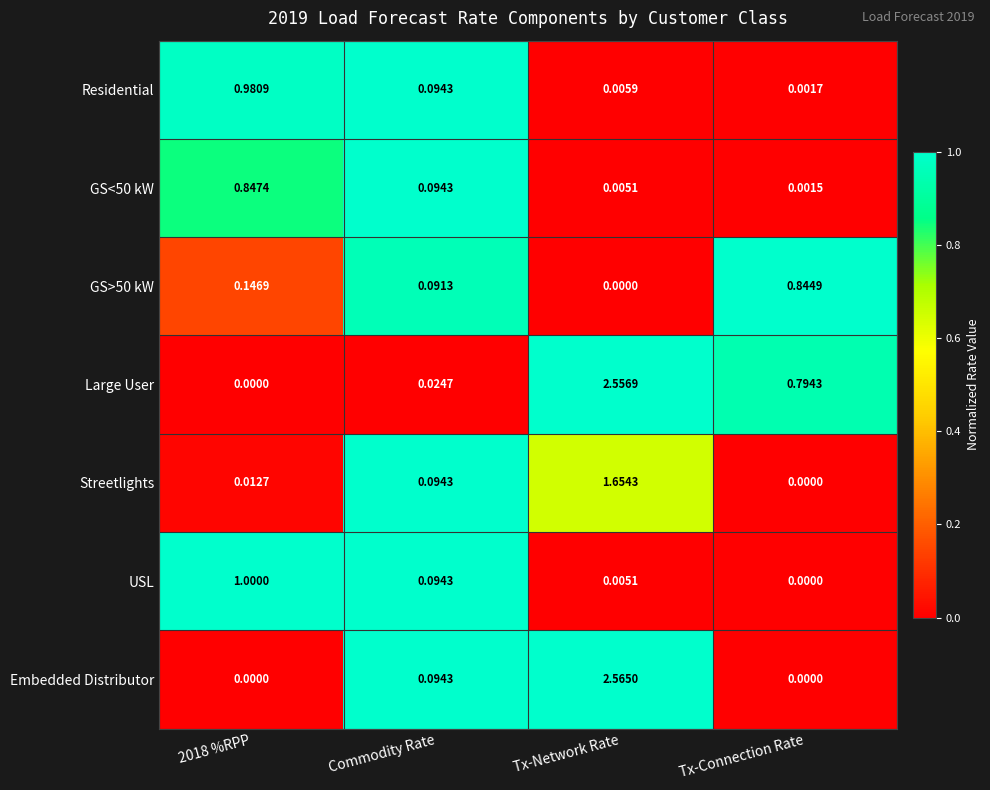

Which series has the widest spread of values?

Embedded Distributor